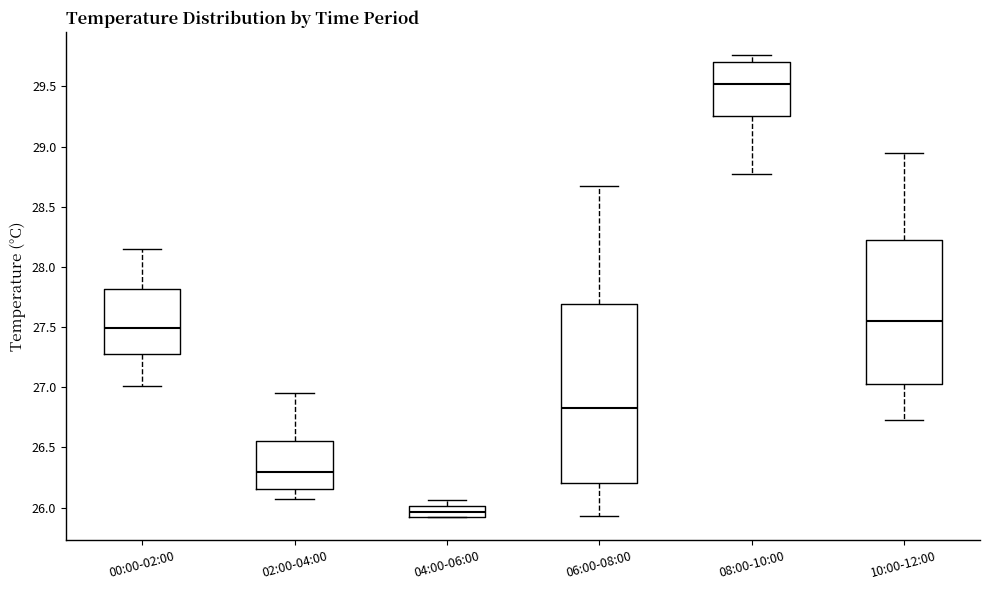

Where is the upper edge of the box for 06:00-08:00 on the y-axis? The values are not printed on the chart, so give them approximately, as read against the axis.

27.70